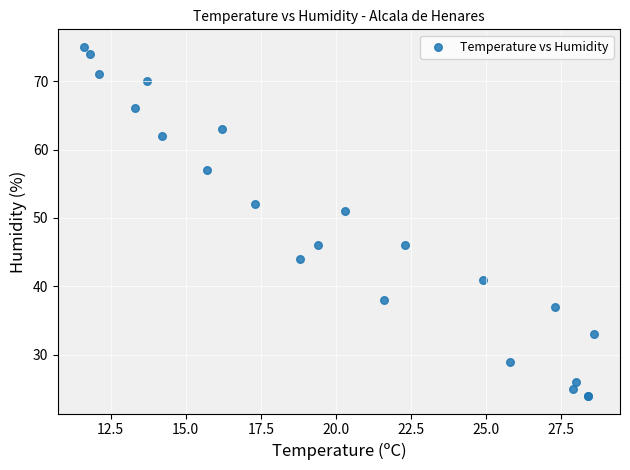

What Y value in the scatter plot is closest to 49?

51